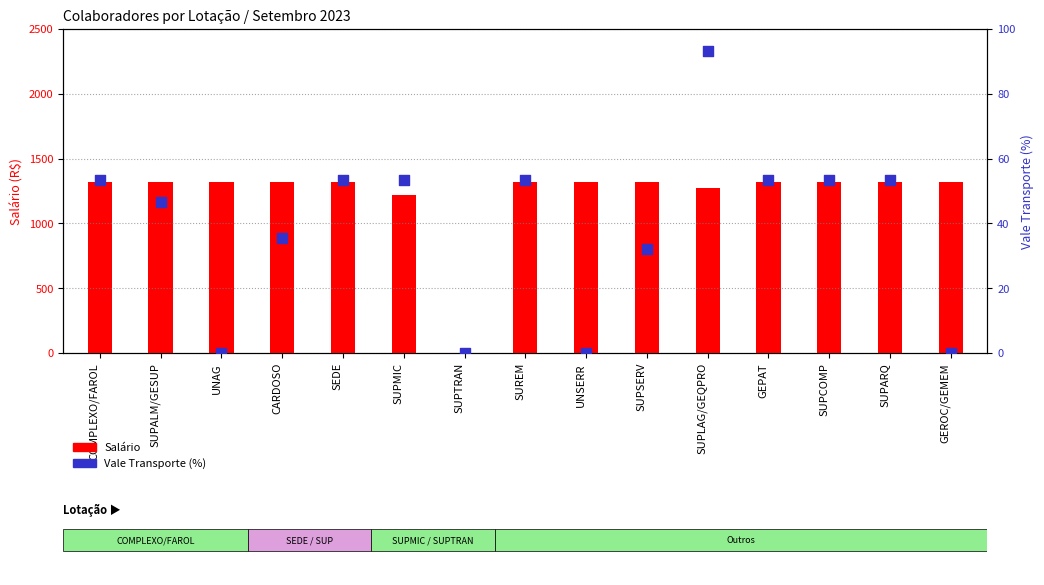

Which series reaches the minimum Y coordinate?

Salário